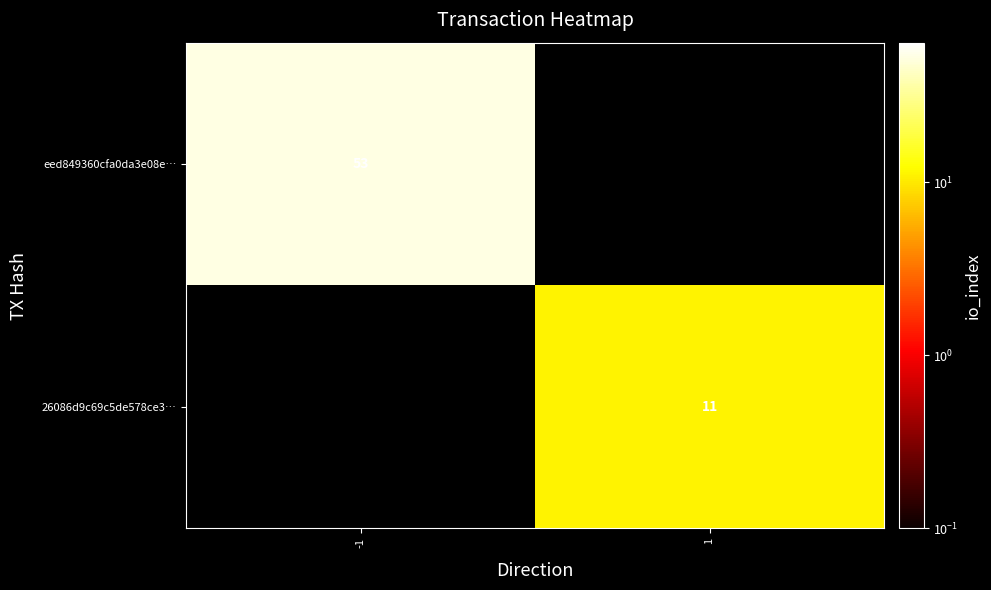

What is the greatest value displayed?

53.0